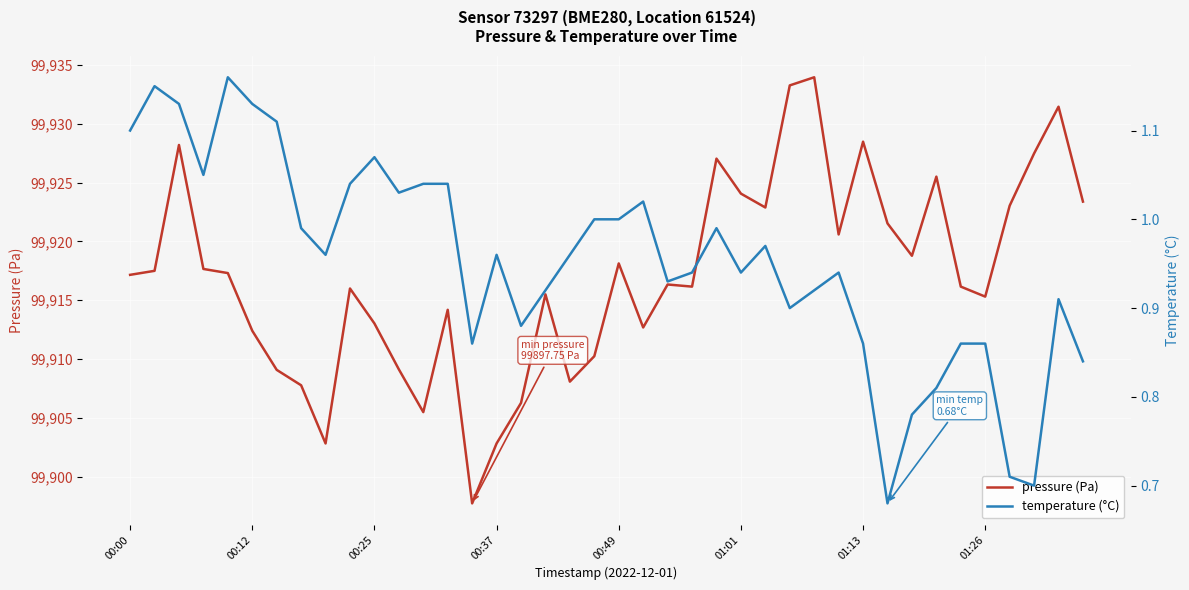

List the series in order of their peak value, lowest first.

temperature (°C), pressure (Pa)